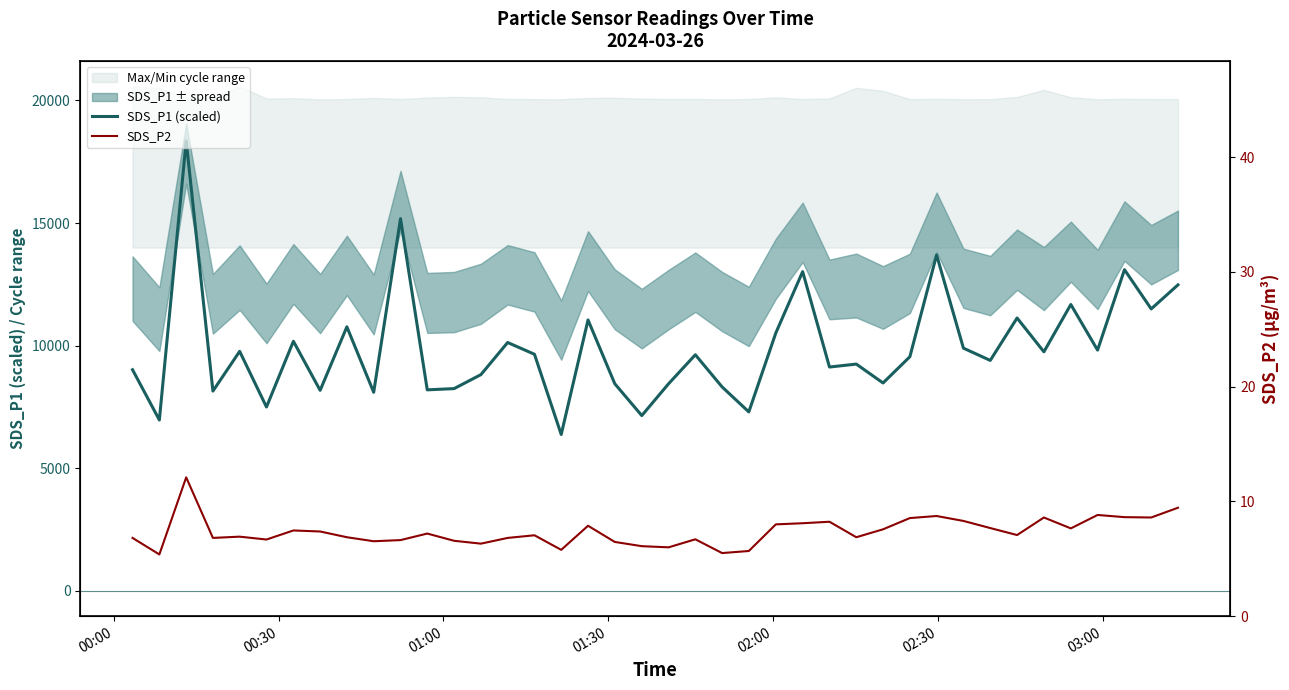

How many lines are shown in the chart?

2